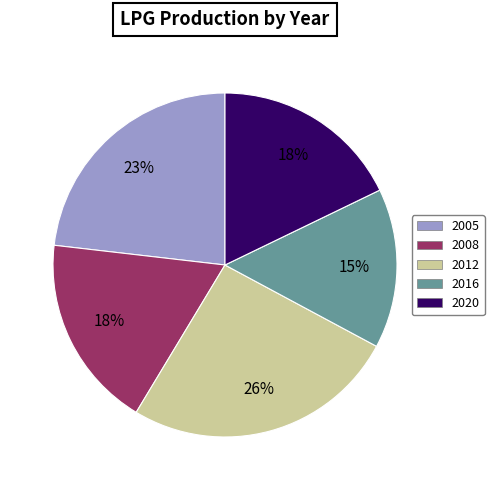

Is there any slice that represents more than half of the pie?

No